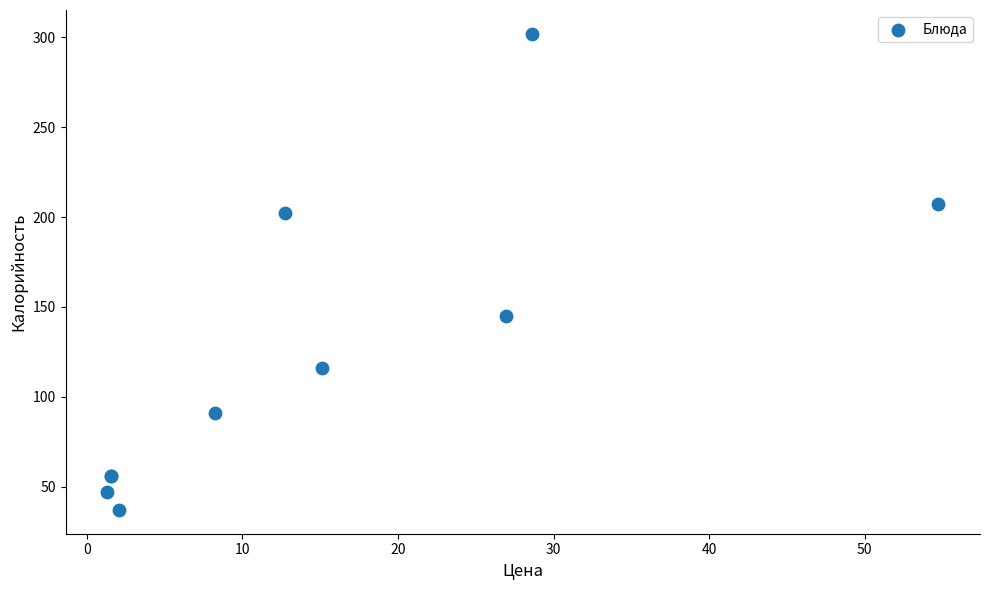

What Y value in the scatter plot is closest to 169?

145